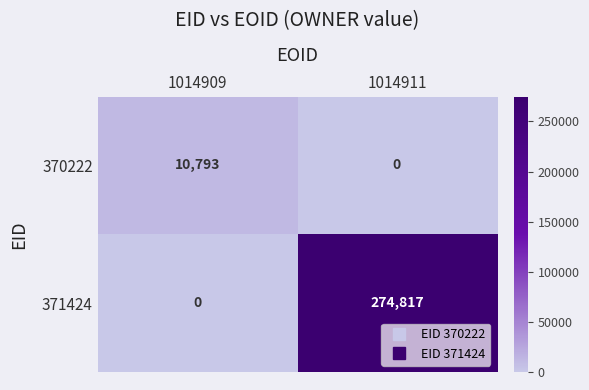

Where is 371424 nearest to the value 137408?

1014909